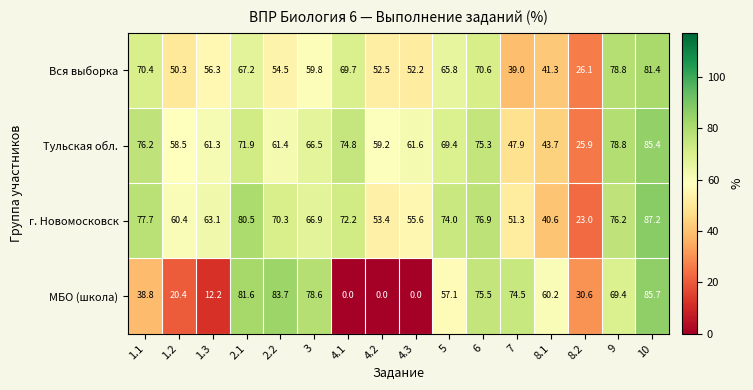

What is the sum of the Тульская обл. values at 3 and 6?

141.8